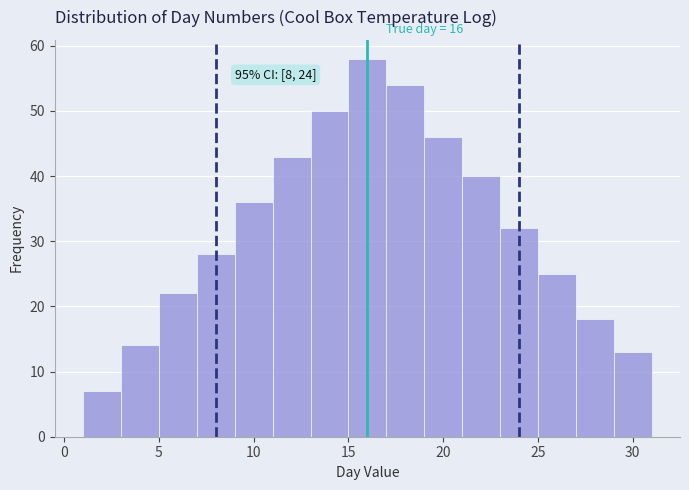

Which range on the x-axis has the tallest bar?

15 to 17